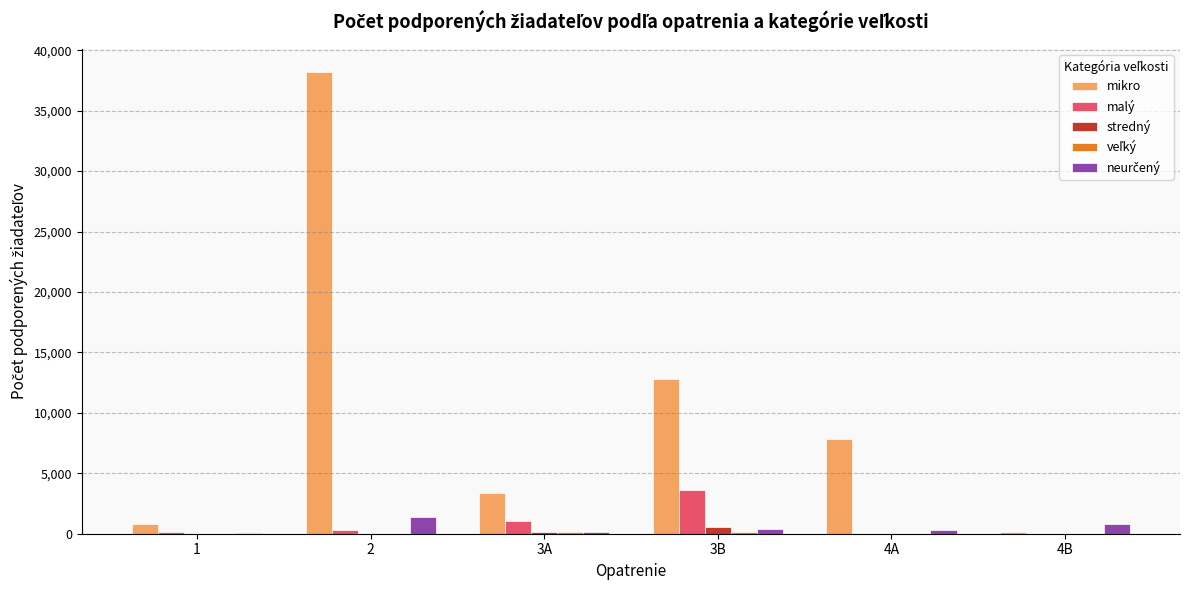

What is the highest value of the malý series?

3621